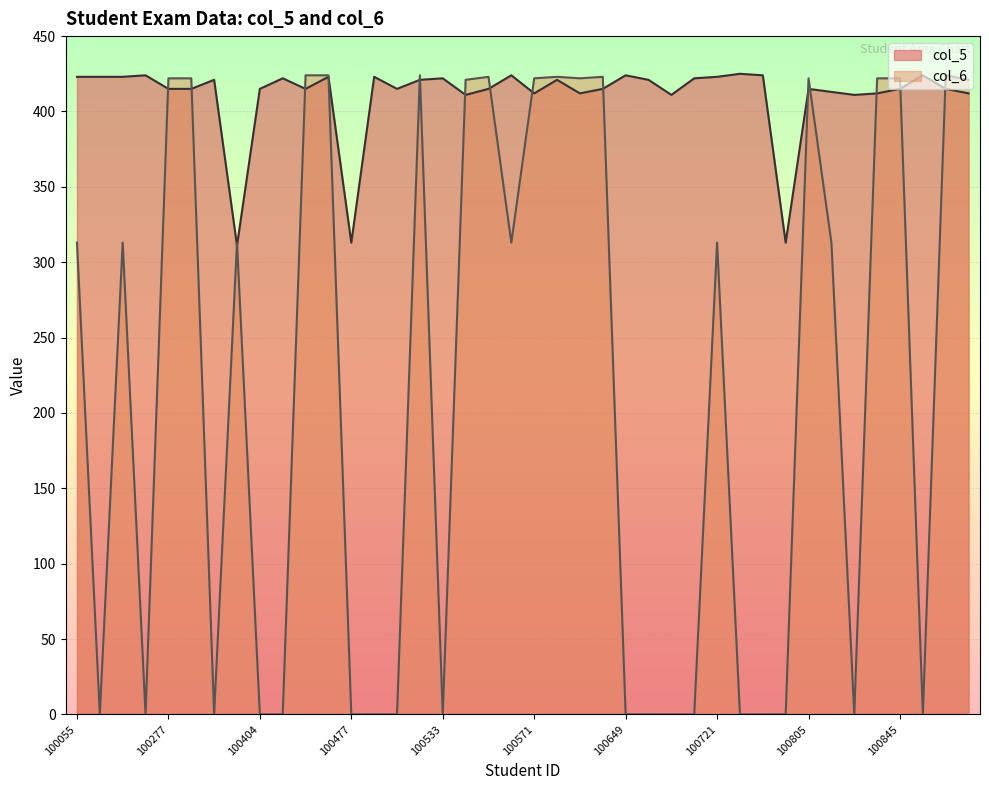

Is the value of col_6 at 100523 greater than the value of col_5 at 100277?

No